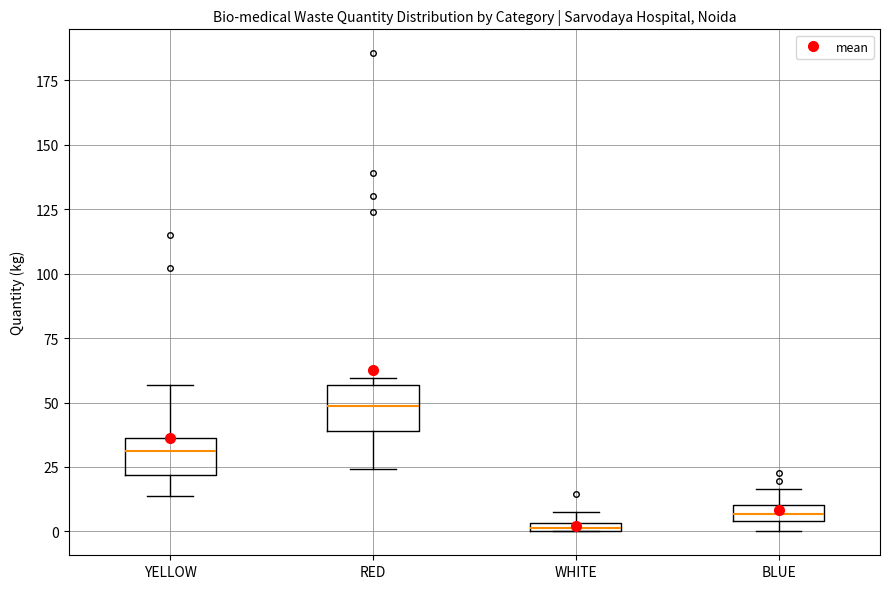

Where is the lower edge of the box for WHITE on the y-axis? The values are not printed on the chart, so give them approximately, as read against the axis.

0